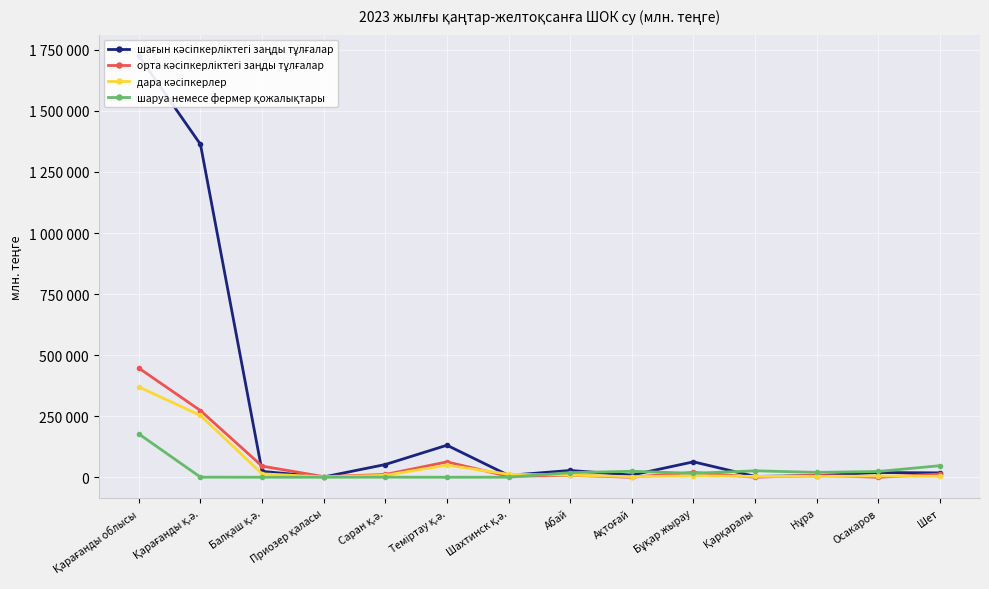

Rank the categories by шаруа немесе фермер қожалықтары value from highest to lowest.

Қарағанды облысы, Шет, Қарқаралы, Ақтоғай, Осакаров, Нұра, Абай, Бұқар жырау, Саран қ.ә., Қарағанды қ.ә., Шахтинск қ.ә., Балқаш қ.ә., Приозер қаласы, Теміртау қ.ә.